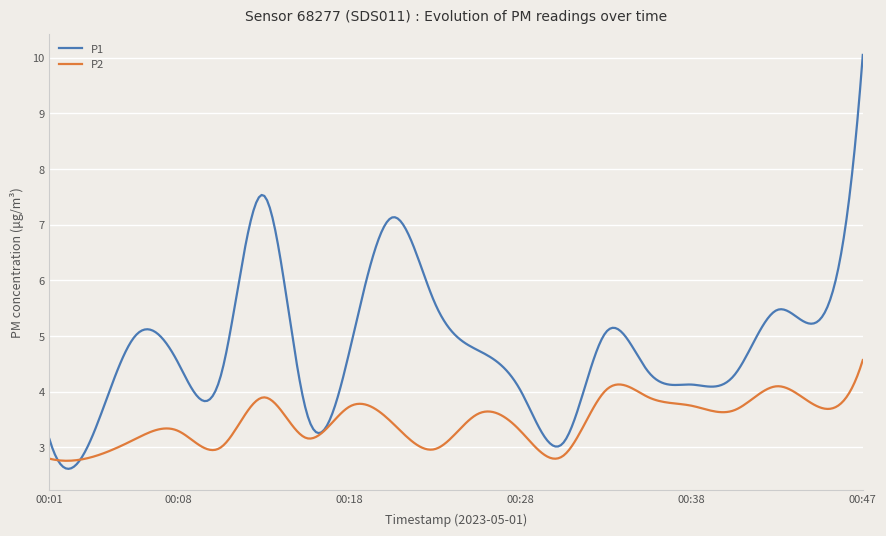

Which series has the largest total across all categories?

P1